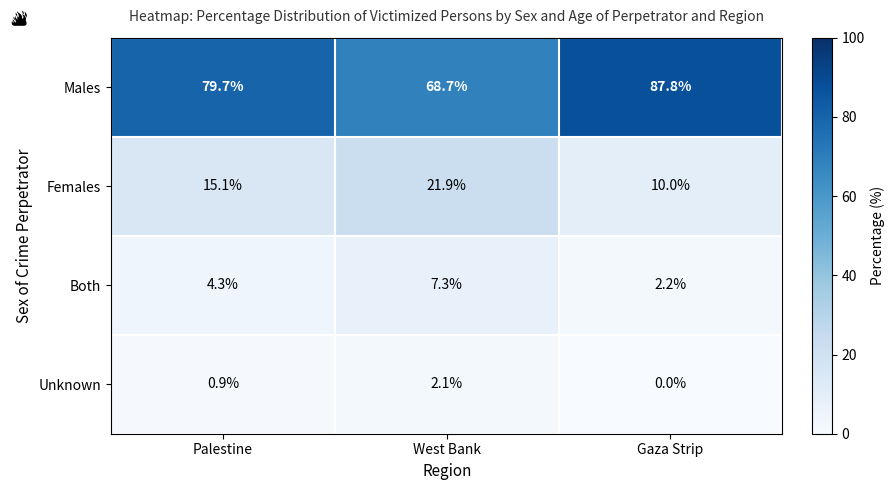

The Females series shows 14.4 at Gaza Strip. True or false?

False